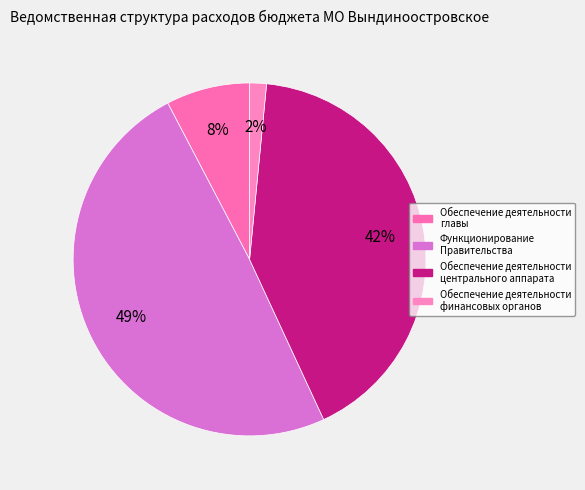

How many segments does this pie chart have?

4